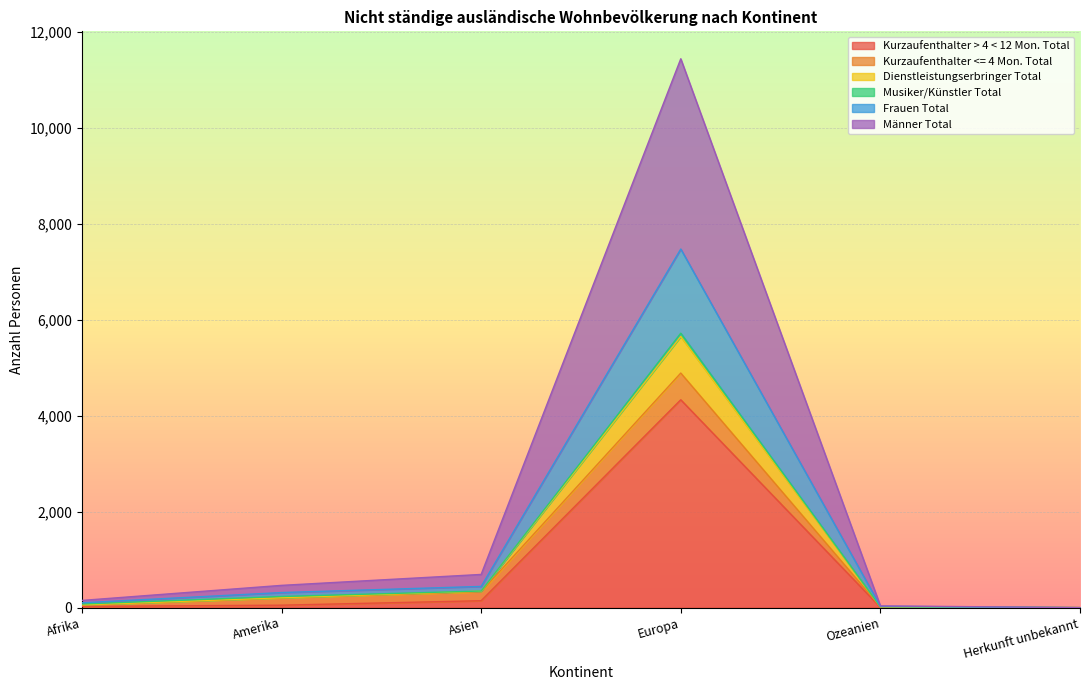

Is it true that Dienstleistungserbringer Total equals 6 at Ozeanien?

False